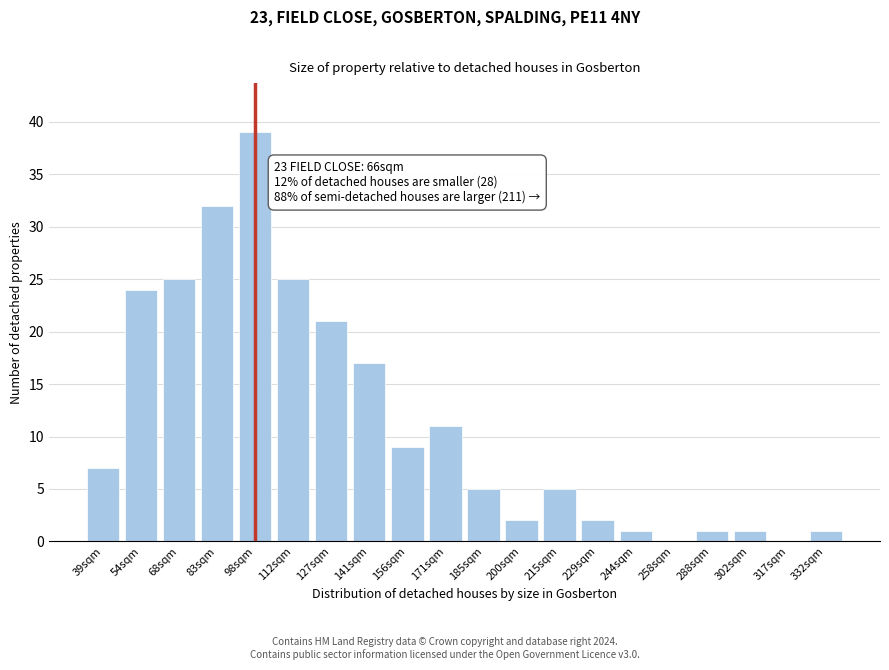

Reading right to left, what are all the values shown in this chart?

332sqm=1	317sqm=0	302sqm=1	288sqm=1	258sqm=0	244sqm=1	229sqm=2	215sqm=5	200sqm=2	185sqm=5	171sqm=11	156sqm=9	141sqm=17	127sqm=21	112sqm=25	98sqm=39	83sqm=32	68sqm=25	54sqm=24	39sqm=7